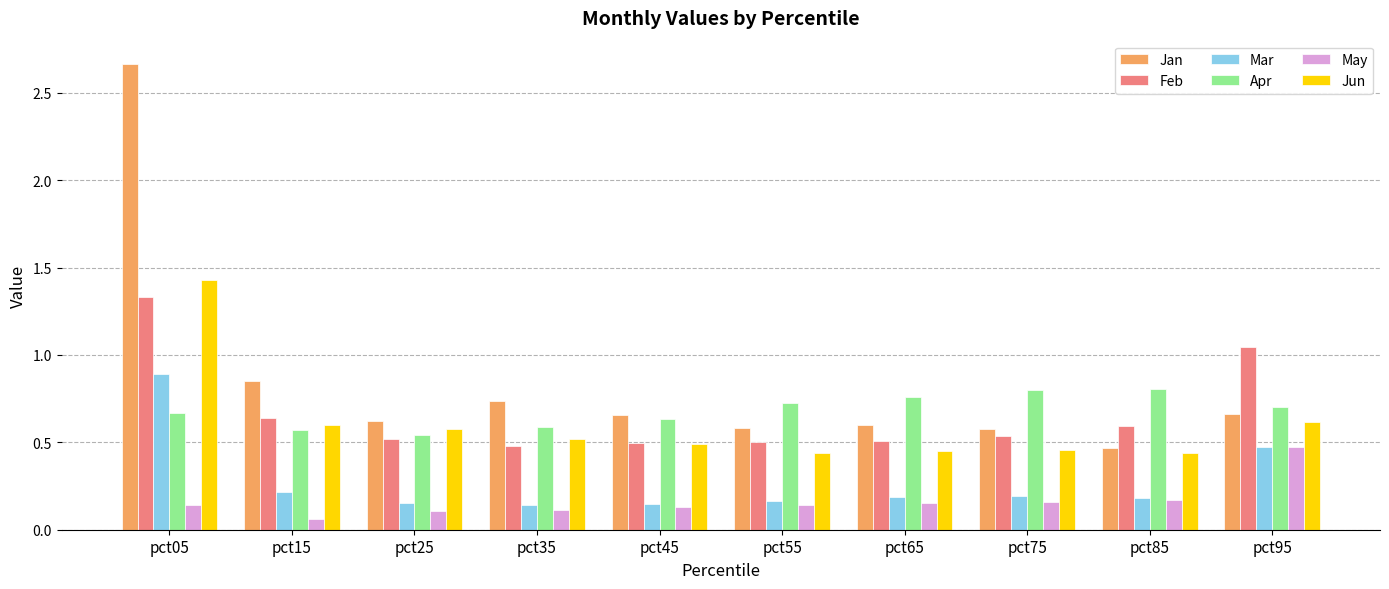

Which series has the widest spread of values?

Jan